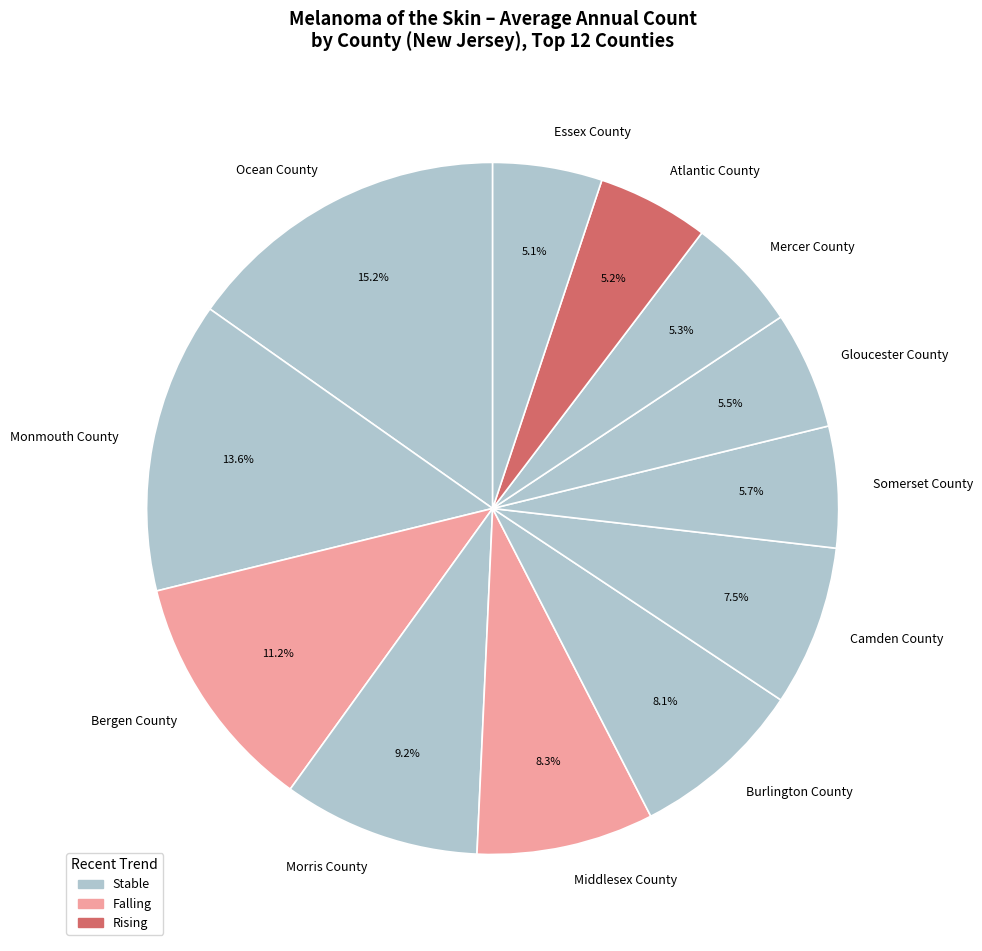

Which category has the biggest portion of the pie?

Ocean County